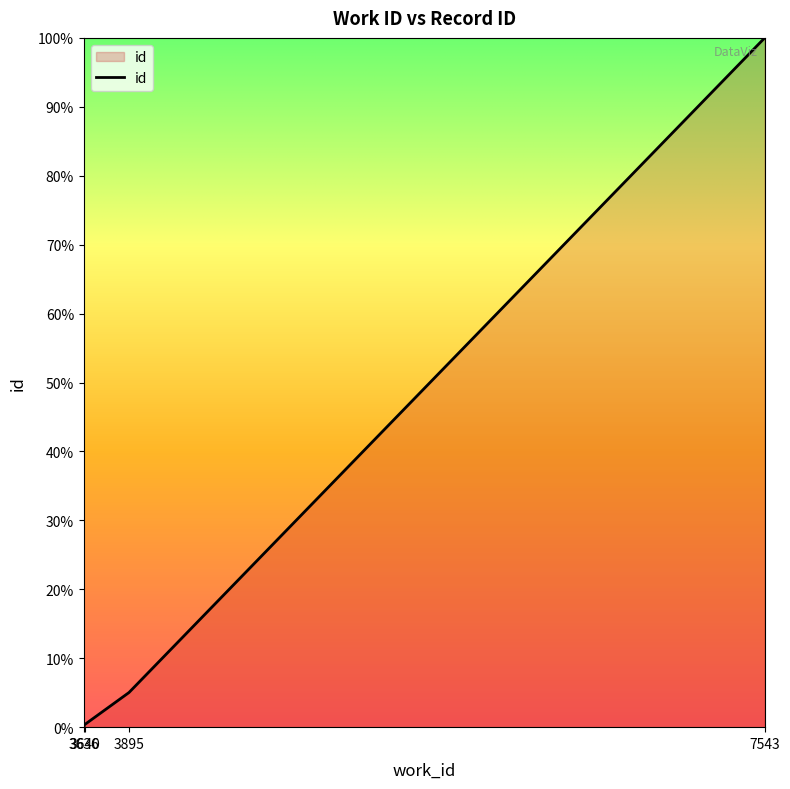

What is the average value?

26.3